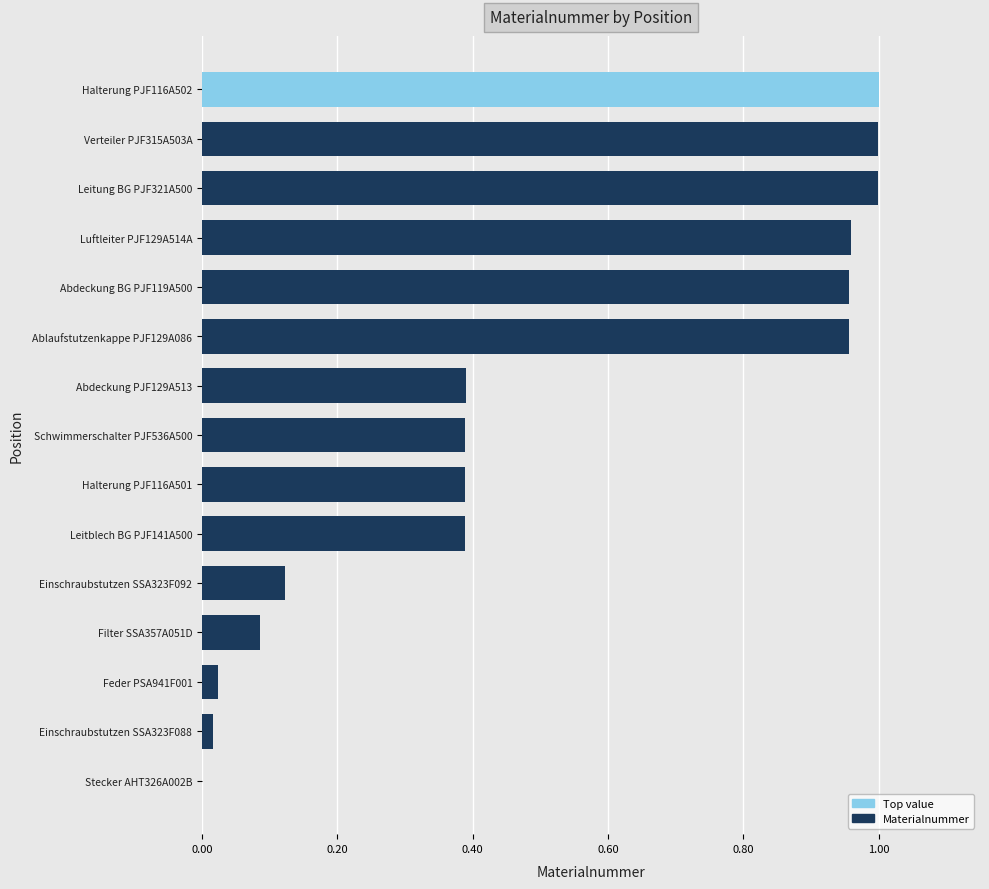

Where is the data nearest to the value 0?

Stecker AHT326A002B